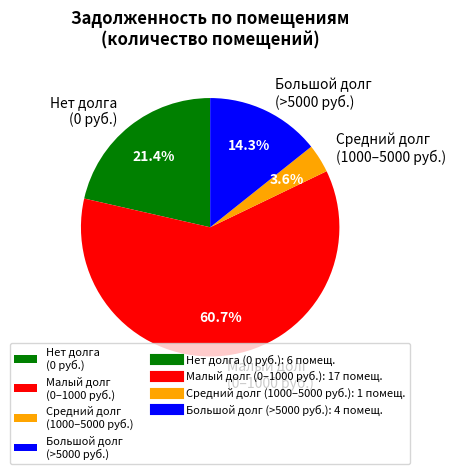

How much of the chart is everything except Малый долг (0–1000 руб.)?

39.3%